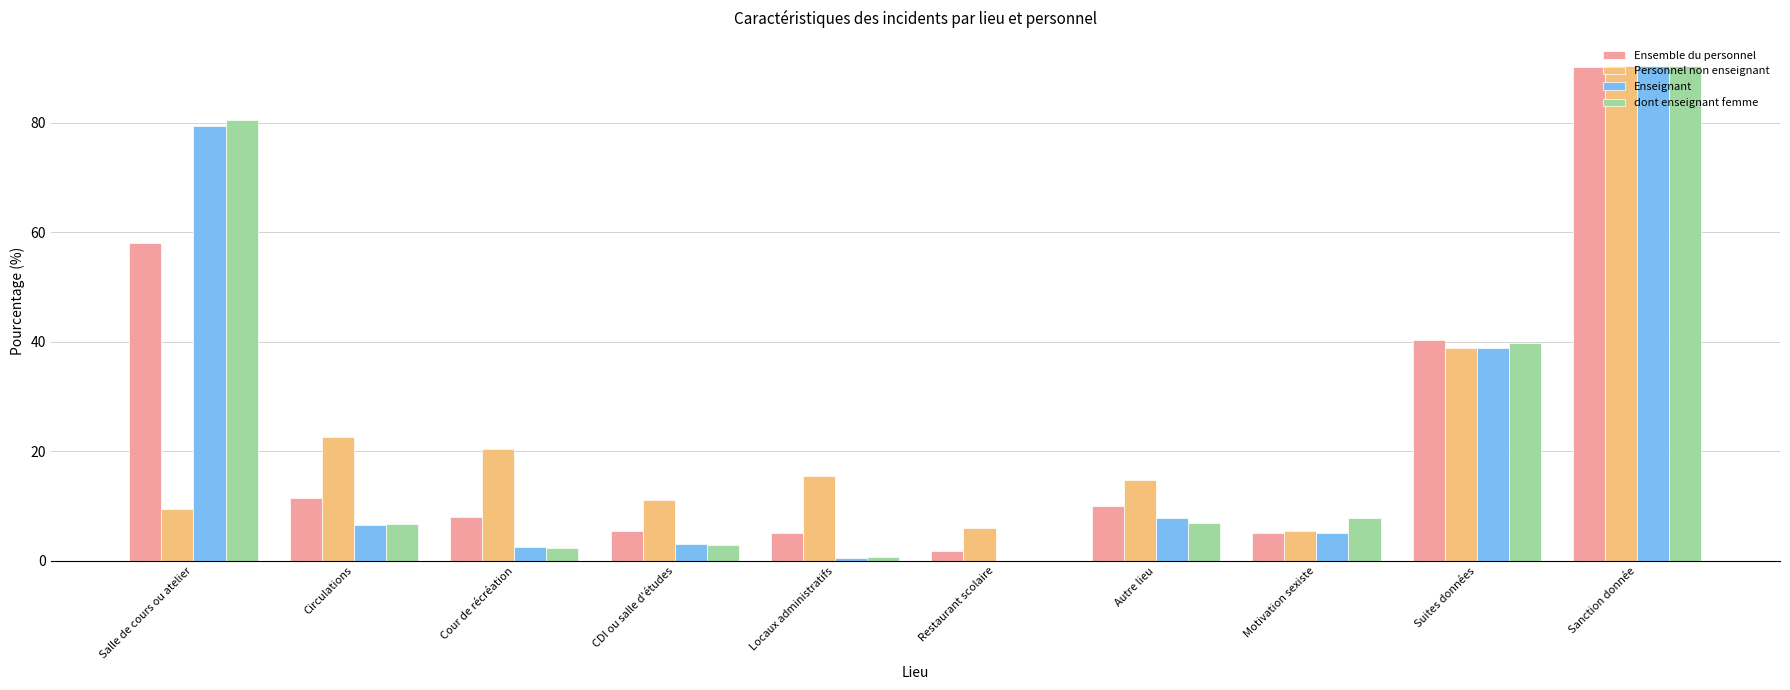

The value of Personnel non enseignant at Autre lieu is 19.6. True or false?

False